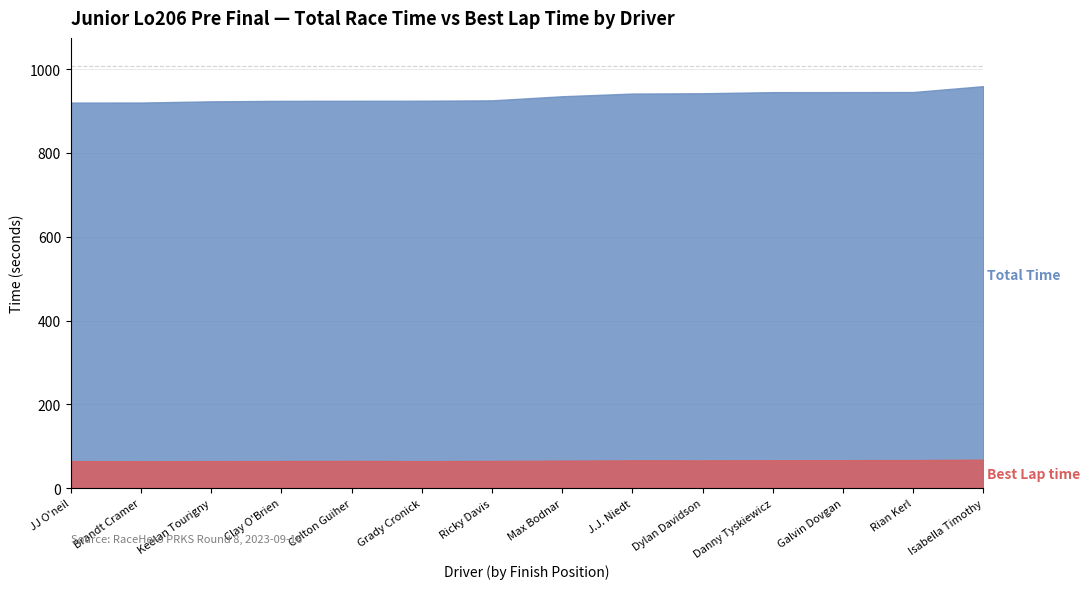

What is the value of the Total Time point at the 2nd from the left?

920.4